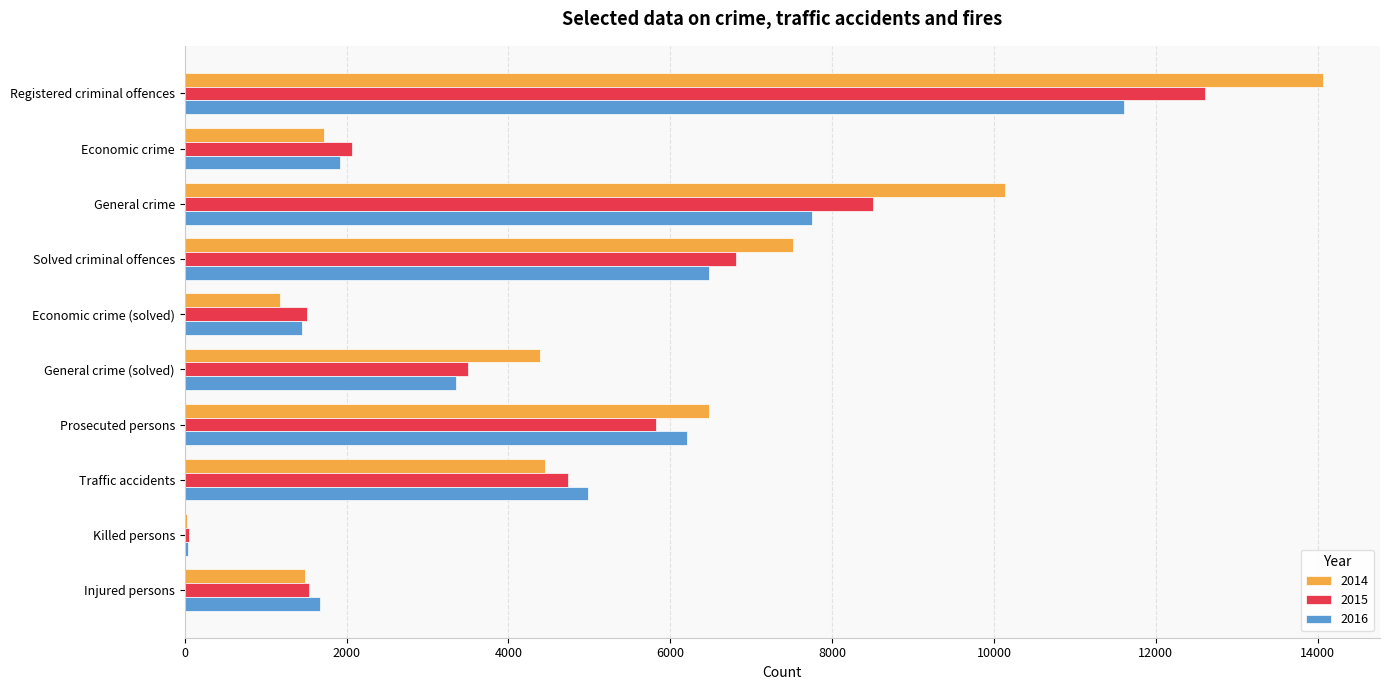

What is the approximate value of 2015 at General crime (solved)?

3496